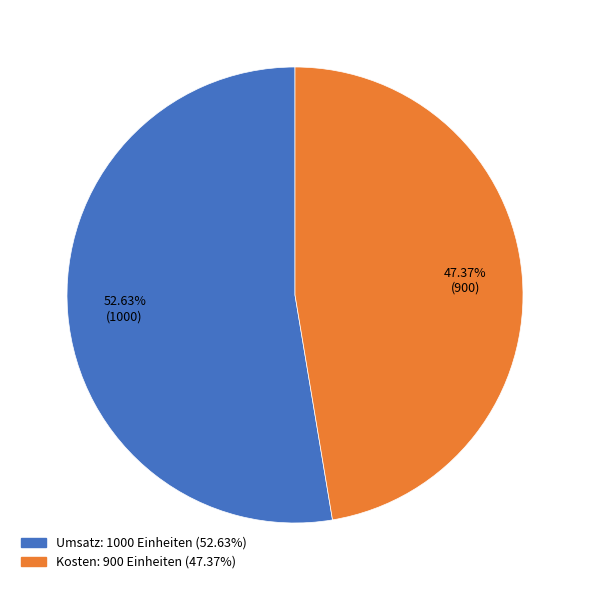

Which slice represents more than half of the pie?

Umsatz